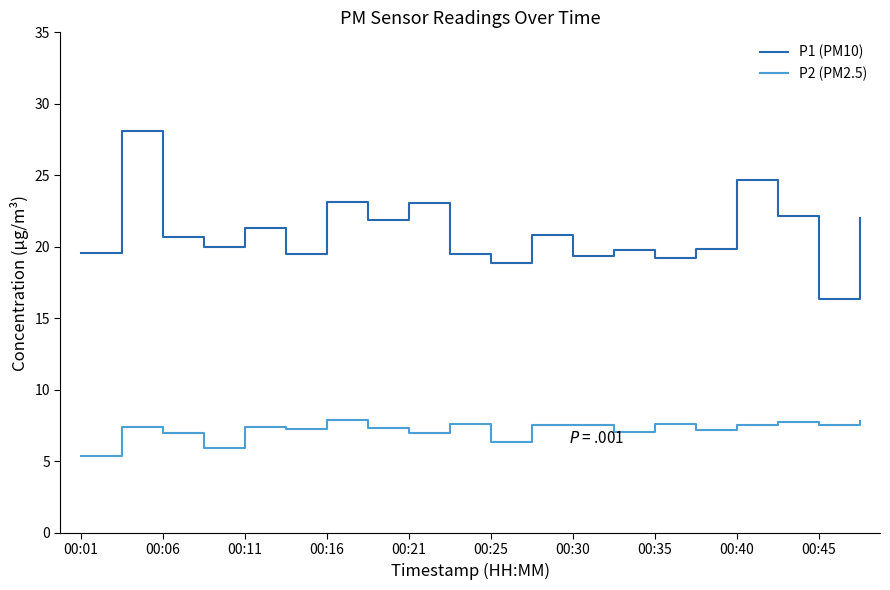

What is the maximum value for P2 (PM2.5)?

7.9